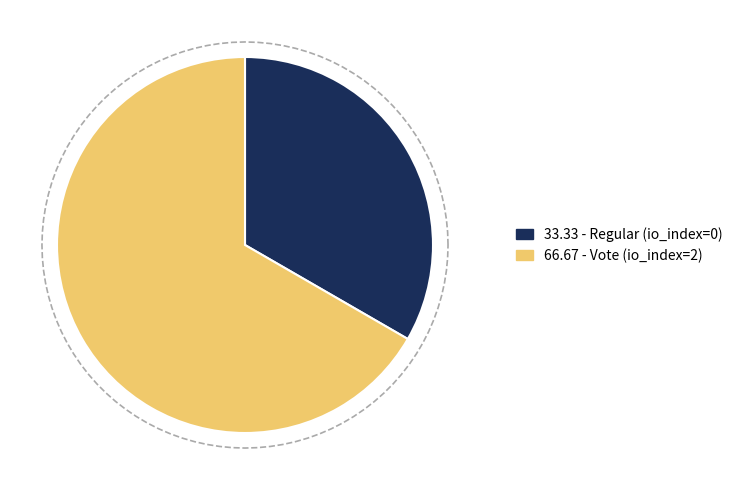

To the nearest percent, what is the combined percentage of Vote and Regular?

100%